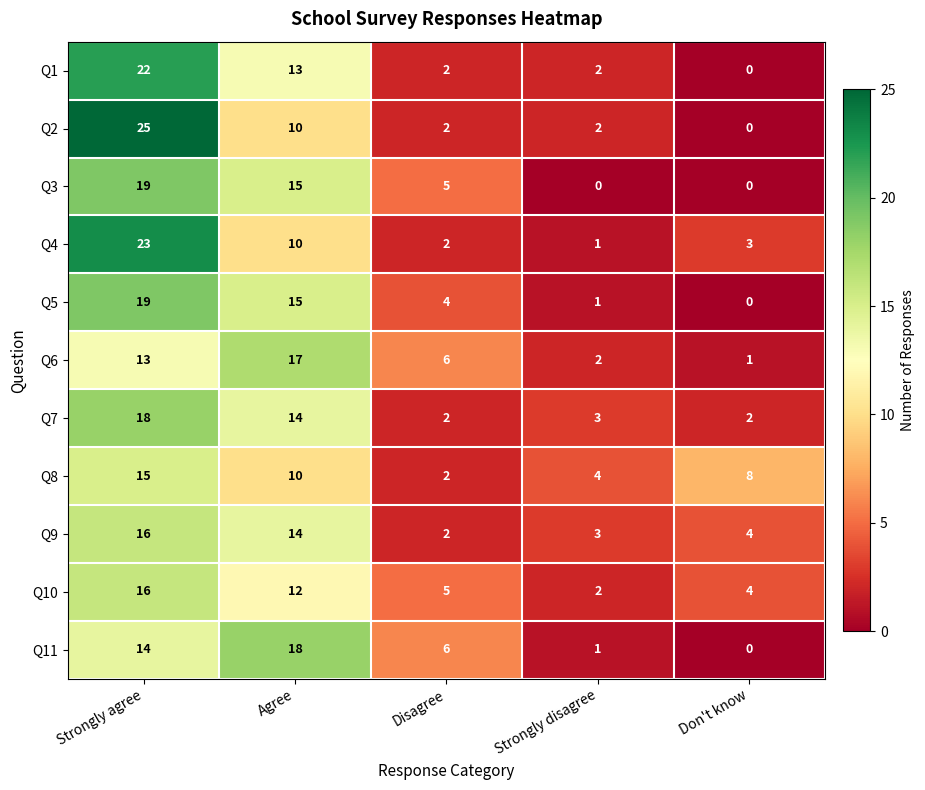

Which series changed the most between Strongly agree and Disagree?

Q2